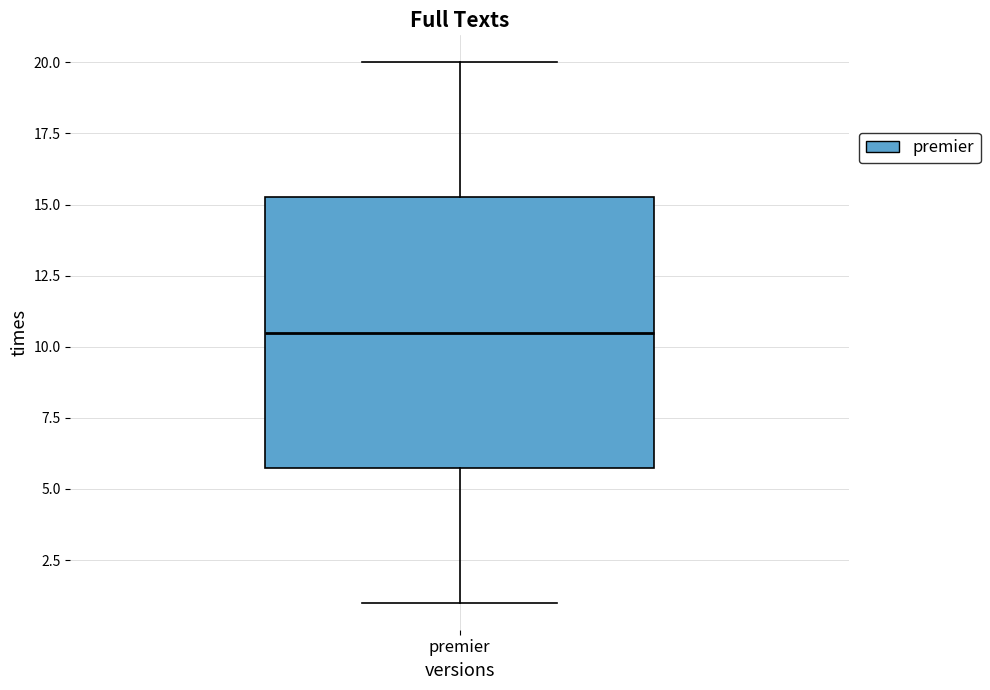

Read this box plot against the y-axis: the position of the median line, the range covered by the box, and the ends of both whiskers. The values are not printed on the chart, so give them approximately, as read against the axis.

median 10.5, box 6.0 to 15.5, whiskers 1.0 to 20.0